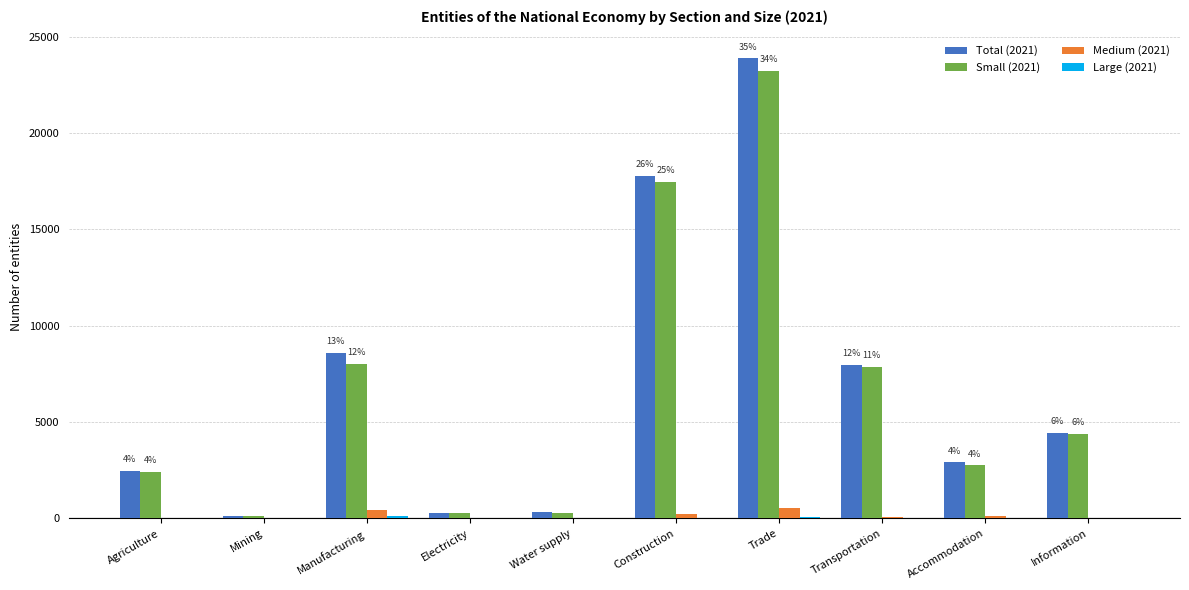

Which series has the largest range (max minus min)?

Total (2021)